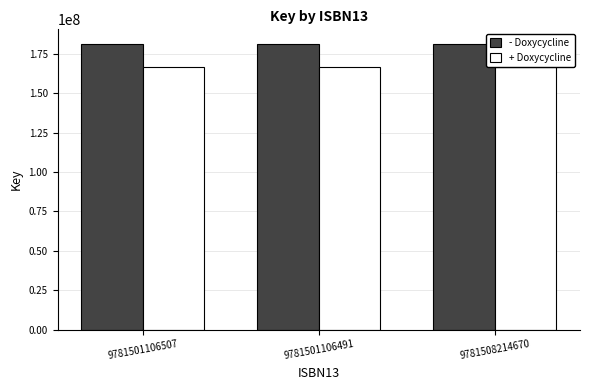

Count the number of categories in the chart.

3